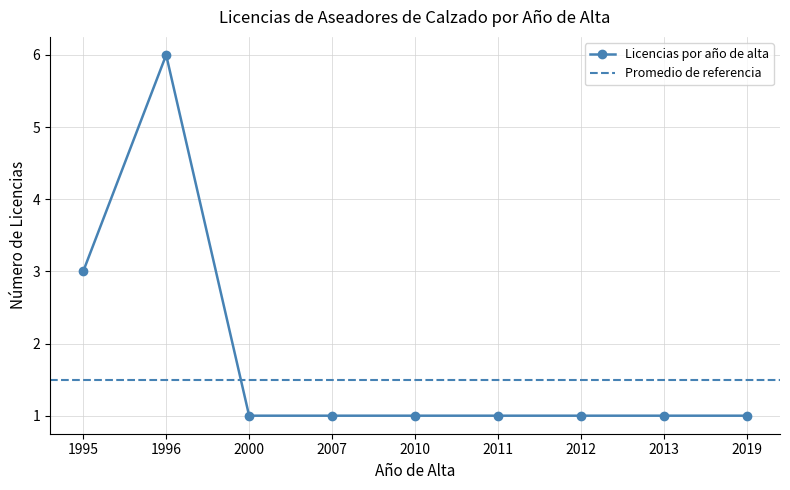

Reading right to left, what are all the values shown in this chart?

2019=1	2013=1	2012=1	2011=1	2010=1	2007=1	2000=1	1996=6	1995=3